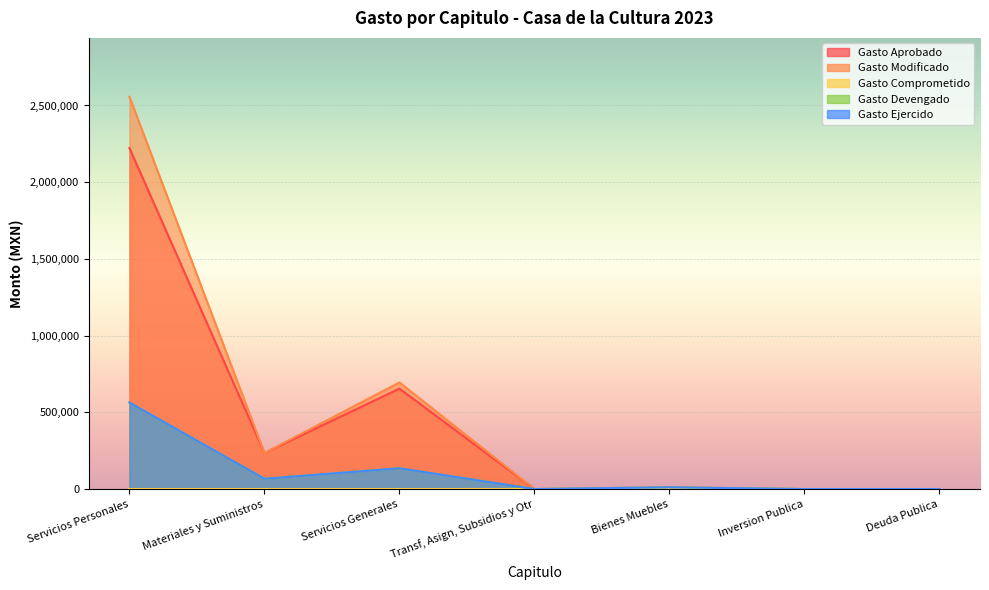

Which series has the largest range (max minus min)?

Gasto Modificado